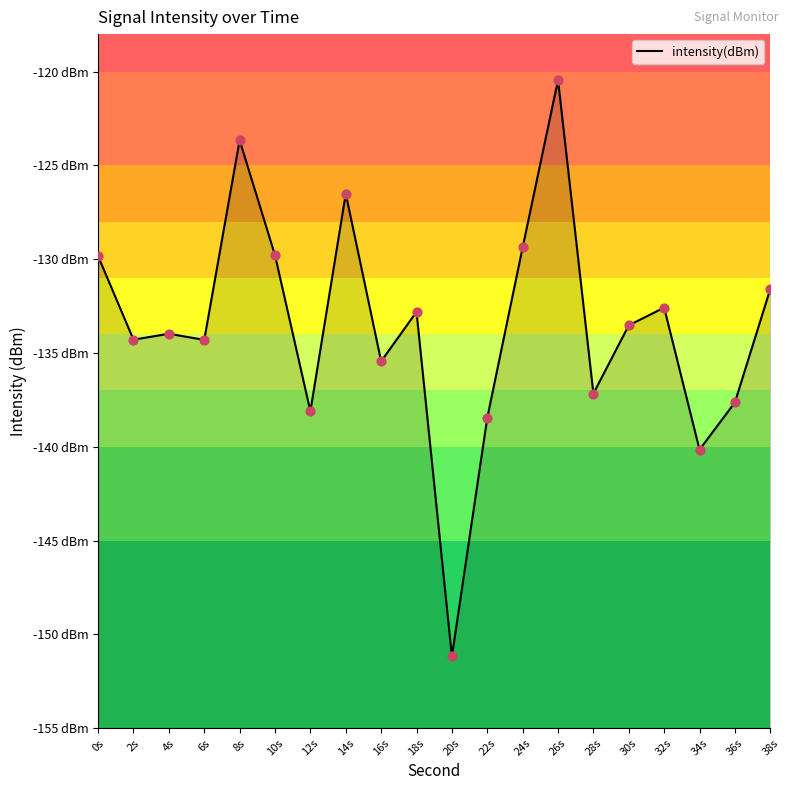

What is the change in value from 4s to 22s?

-4.5